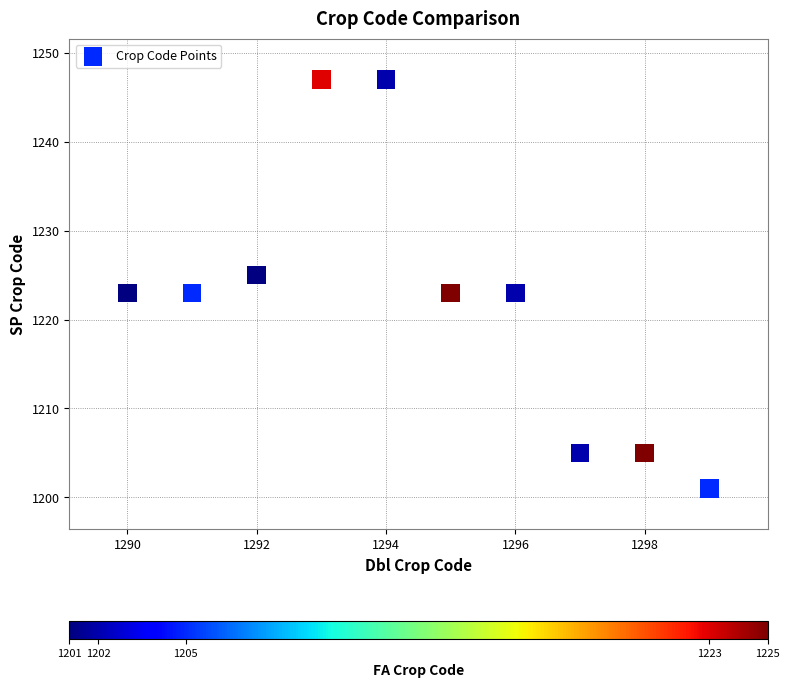

What is the average X value?

1294